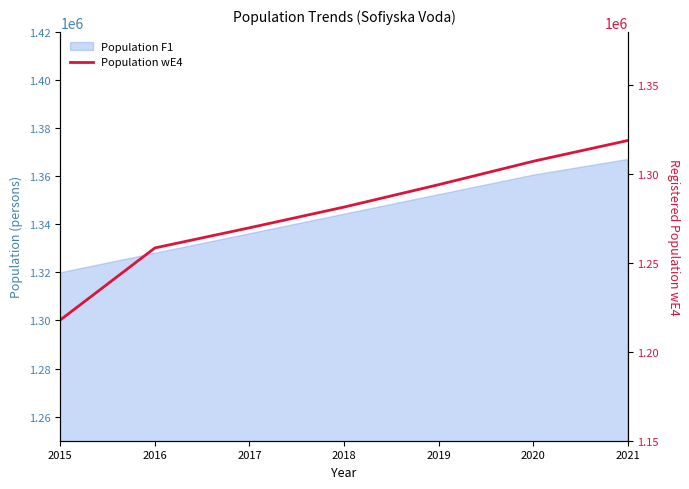

True or false: the data shows 1805877 at 2021.

False